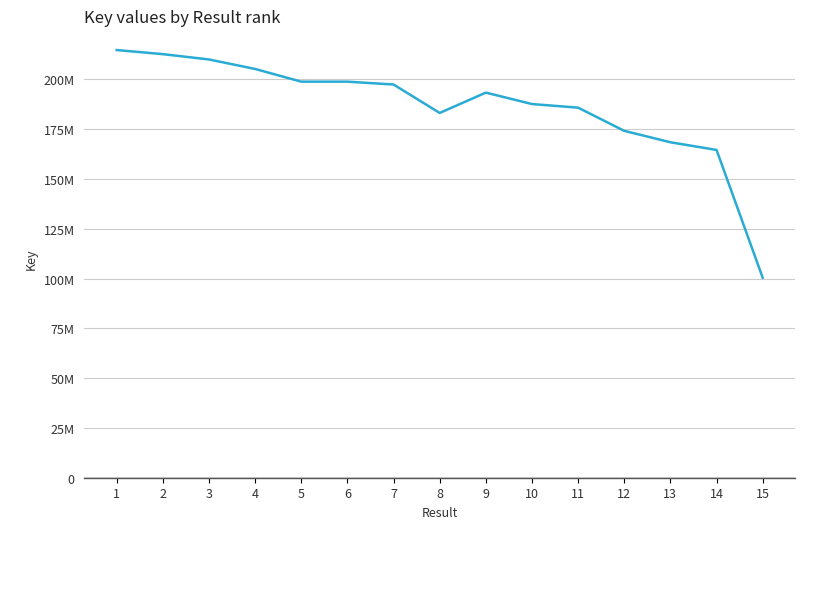

Reading left to right, list all the values displayed in this chart.

1=214692129	2=212637205	3=209961462	4=205195563	5=198823679	6=198823515	7=197387614	8=183112715	9=193322280	10=187583962	11=185772591	12=174128154	13=168401579	14=164539196	15=100403856